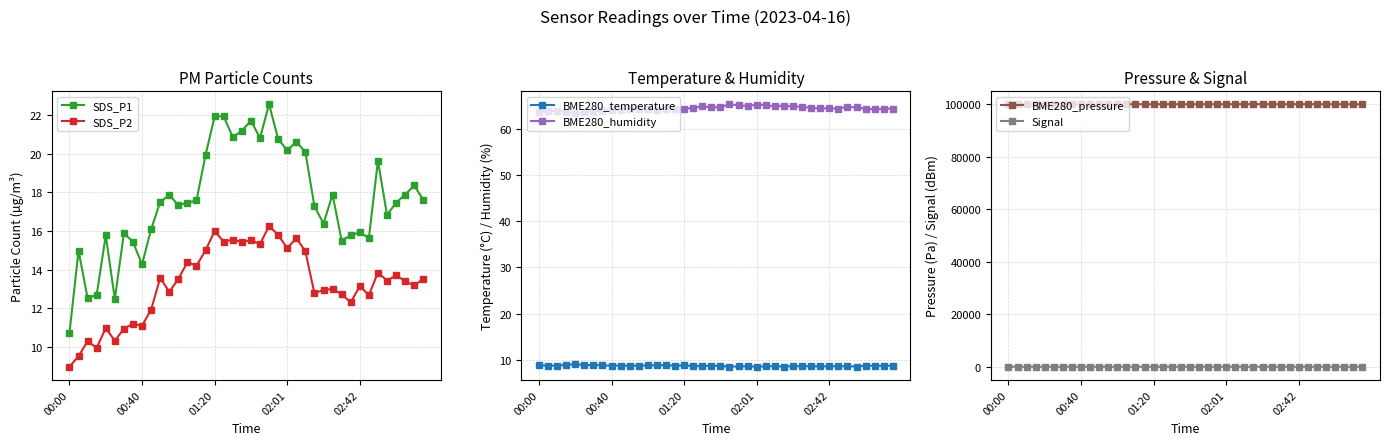

True or false: BME280_humidity and BME280_temperature cross at least once.

False